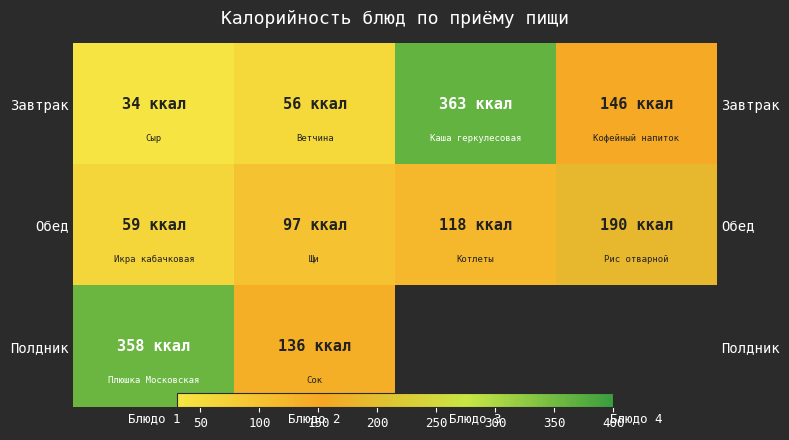

What is the sum of the Полдник values at Блюдо 1 and Блюдо 4?

358